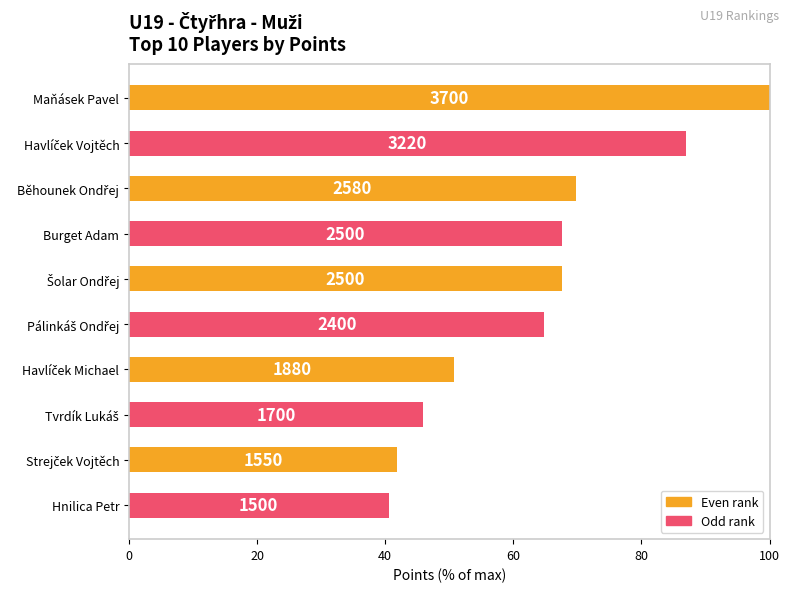

What is the value of the Even rank (orange) bar at the 3rd from the left?

67.6